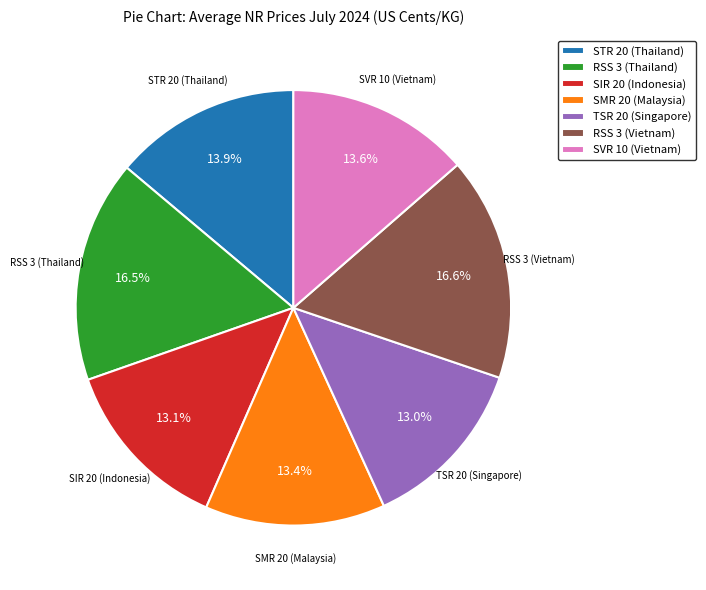

True or false: RSS 3 (Vietnam) accounts for 5% of the total.

False